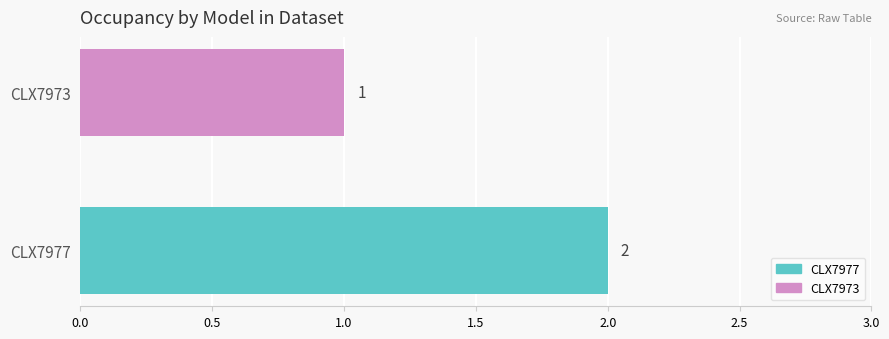

What is the smallest value displayed?

1